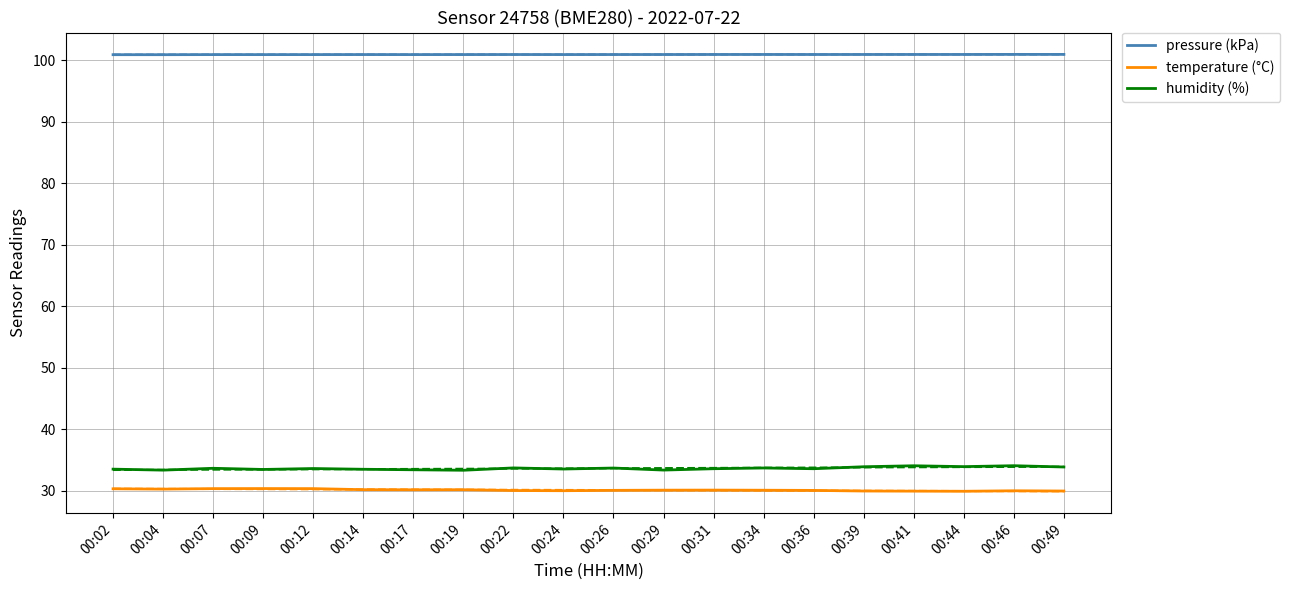

True or false: humidity (%) and pressure (kPa) intersect in this chart.

False